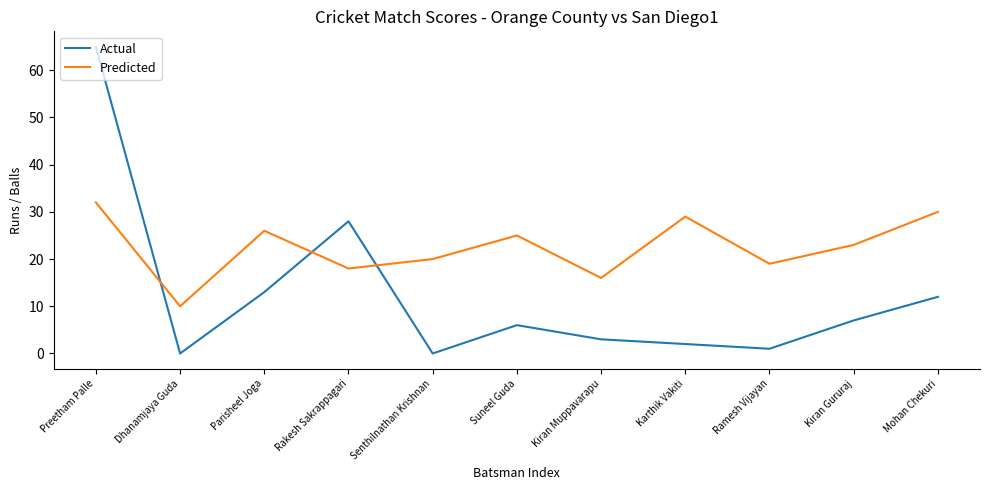

Where is Actual nearest to the value 32?

Rakesh Sakrappagari